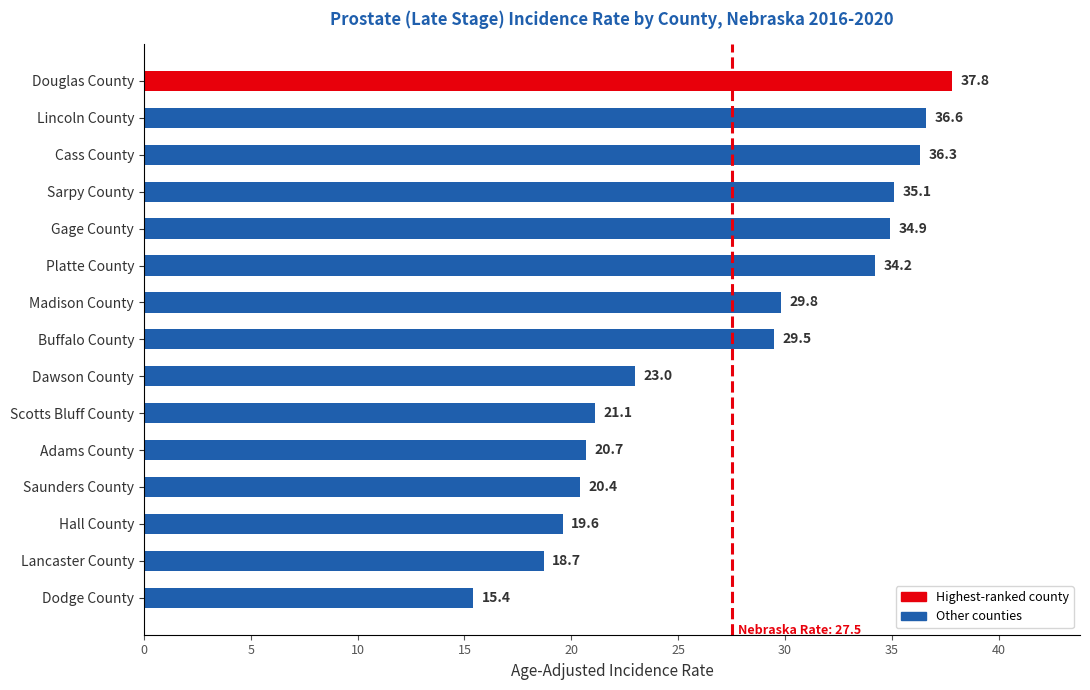

Approximately how many times larger is the value at Madison County compared to Dawson County?

1.3